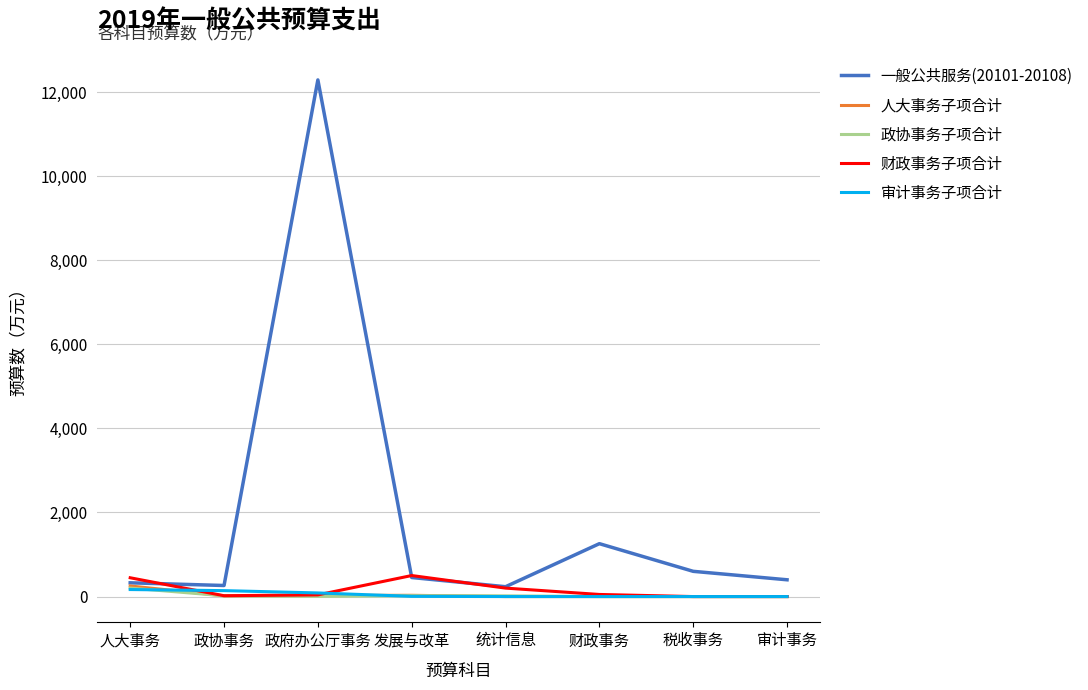

Which series has the largest total across all categories?

一般公共服务(20101-20108)